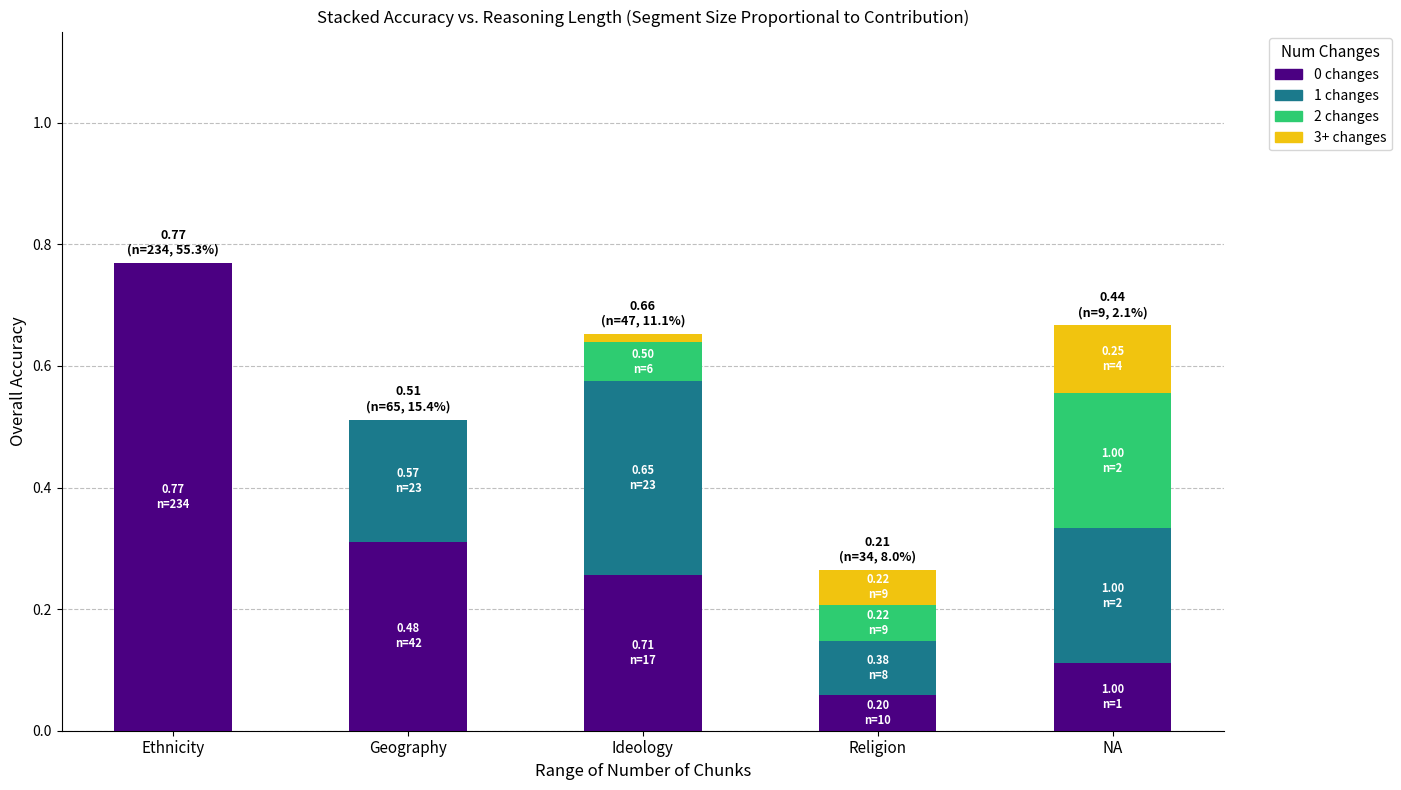

What is the total value across all series at Geography?

0.5